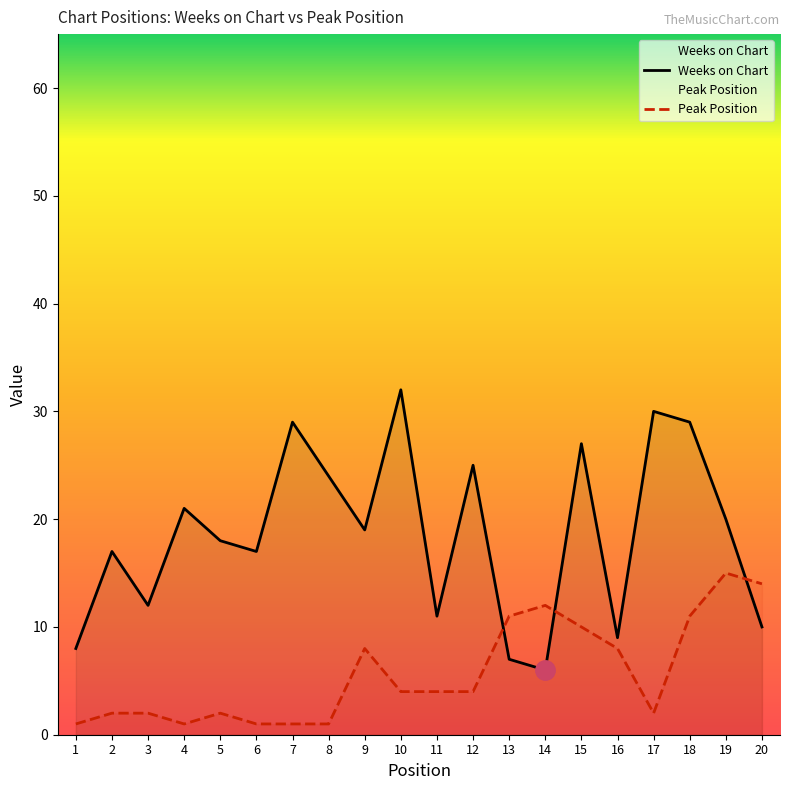

What is the value of the Peak Position point at the 19th from the left?

15